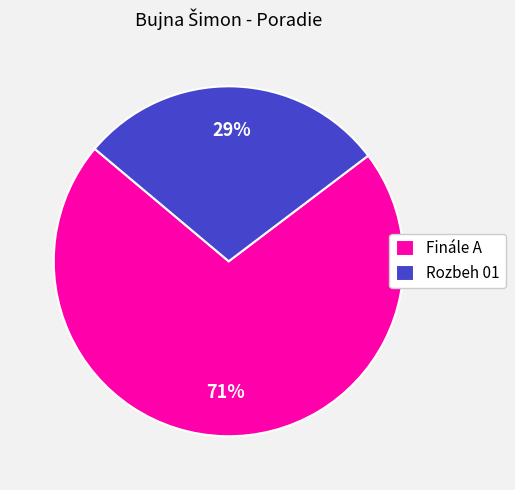

To the nearest percent, what is the combined percentage of Rozbeh 01 and Finále A?

100%